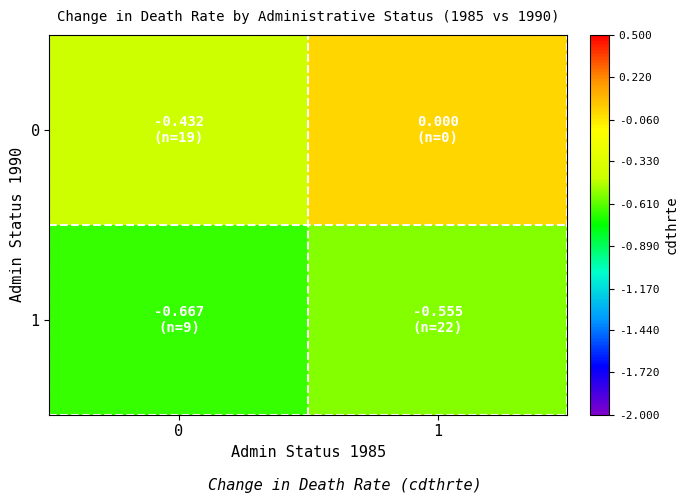

Which category has the highest value across all series?

1